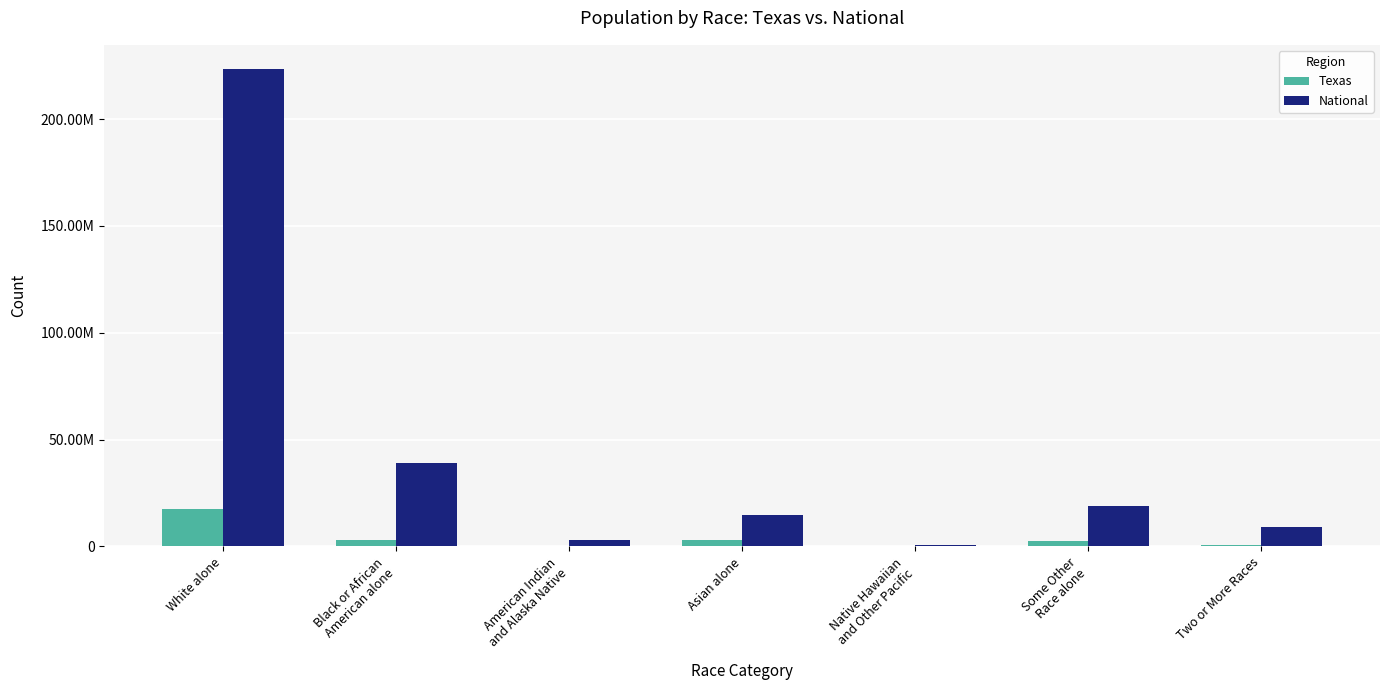

What are all the series names shown in the legend?

Texas, National